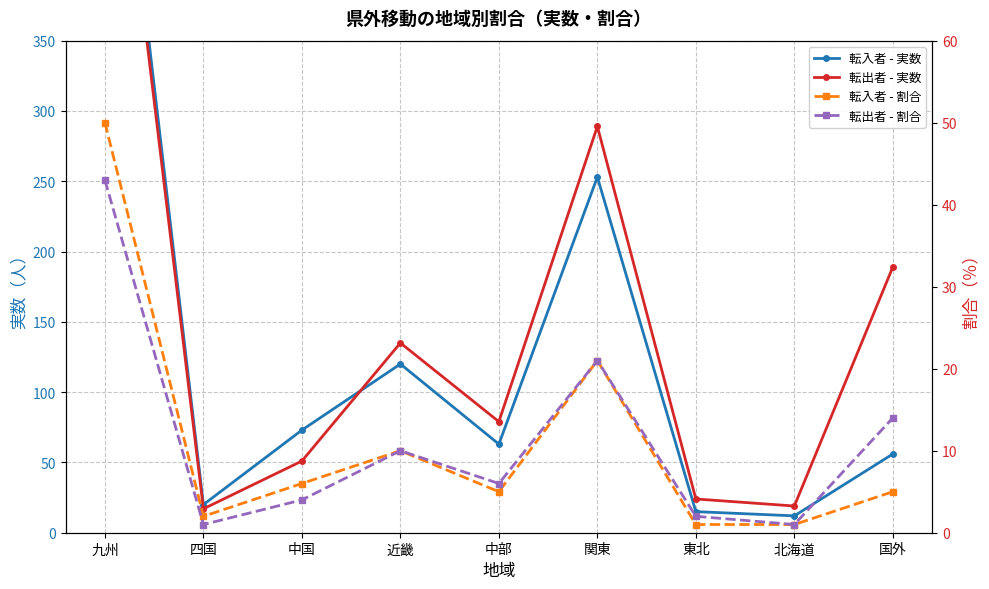

What are all the series names shown in the legend?

転入者 - 実数, 転出者 - 実数, 転入者 - 割合, 転出者 - 割合